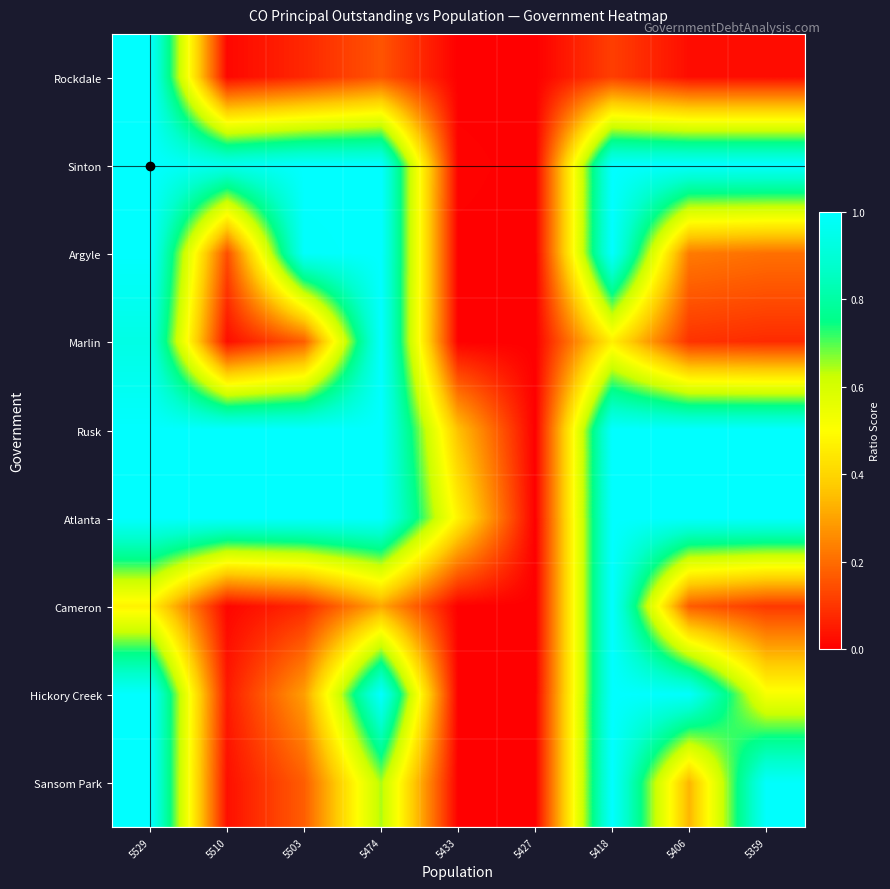

Which series changed the most between 5510 and 5503?

Argyle